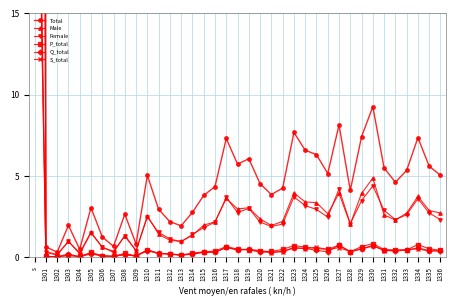

Rank the categories by Q_total value from lowest to highest.

1304, 1301, 1302, 1307, 1306, 1309, 1313, 1308, 1312, 1314, 1303, 1305, 1311, 1315, 1320, 1316, 1321, 1328, 1326, 1332, 1322, 1336, 1310, 1335, 1325, 1318, 1331, 1333, 1319, 1329, 1324, 1334, 1323, 1317, 1330, 1327, s